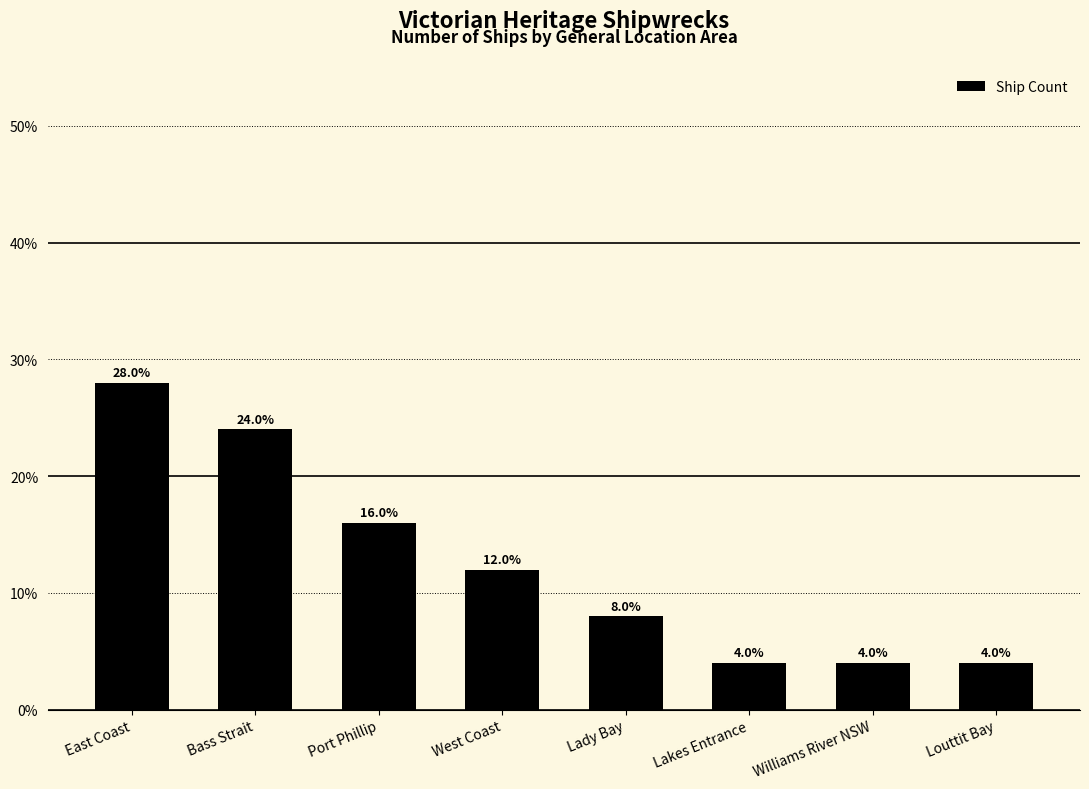

What is the minimum value shown in the chart?

4.0